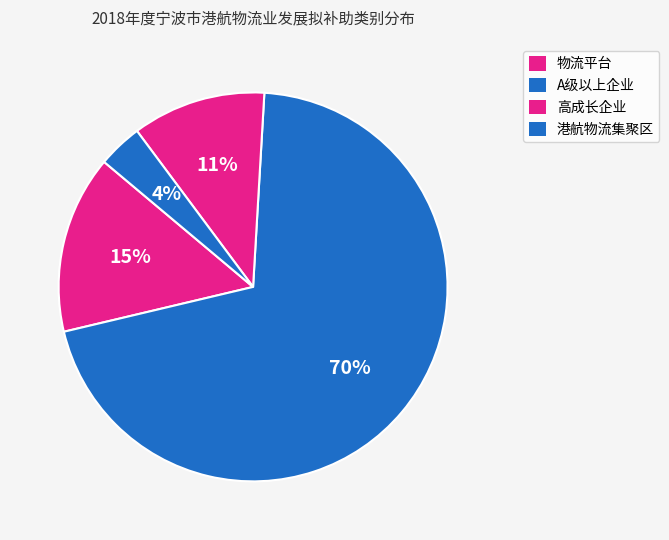

What percentage is the 港航物流集聚区 slice, to the nearest percent?

4%